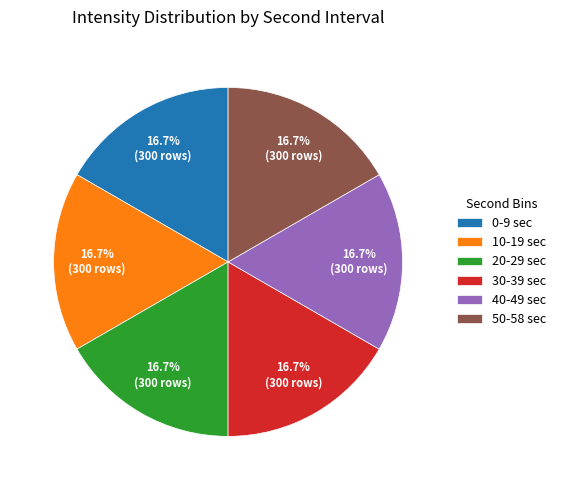

Is the sum of 40-49 sec and 50-58 sec greater than half?

No